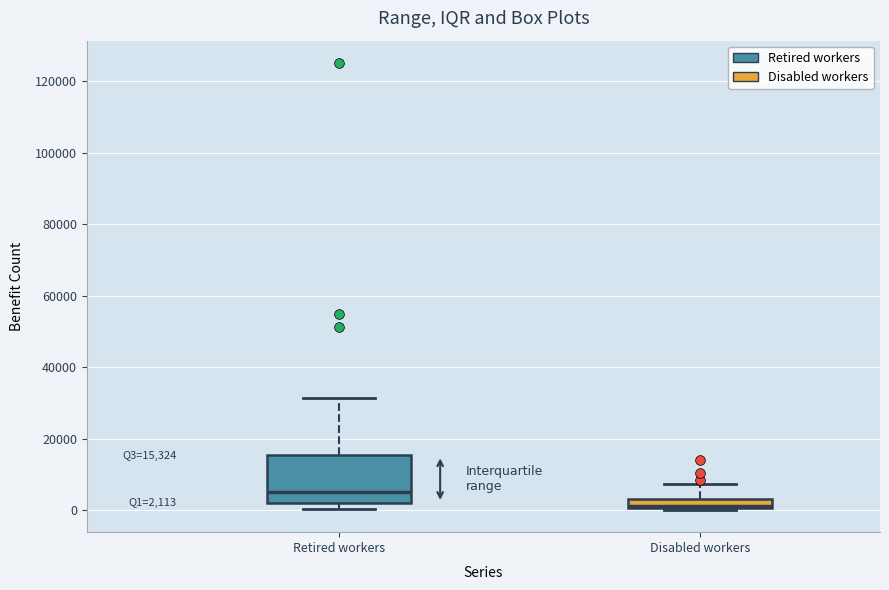

Which box is the tallest, from its lower edge to its upper edge?

Retired workers